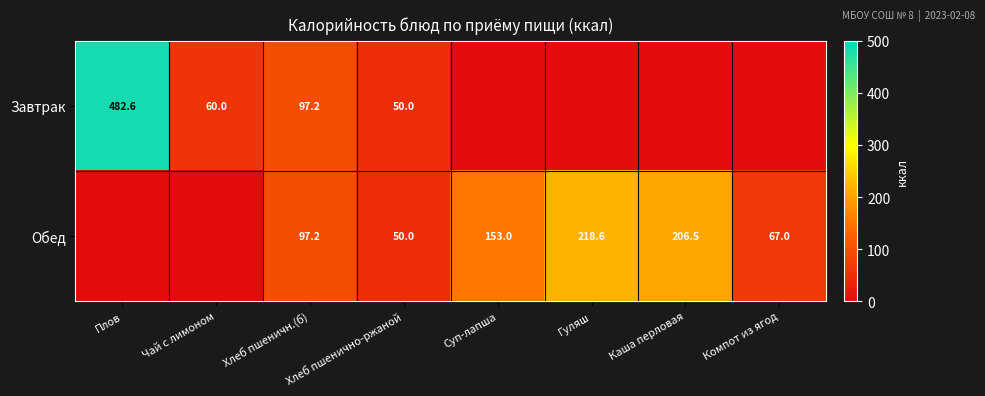

The value of Завтрак at Хлеб пшеничн.(б) is 132.0. True or false?

False